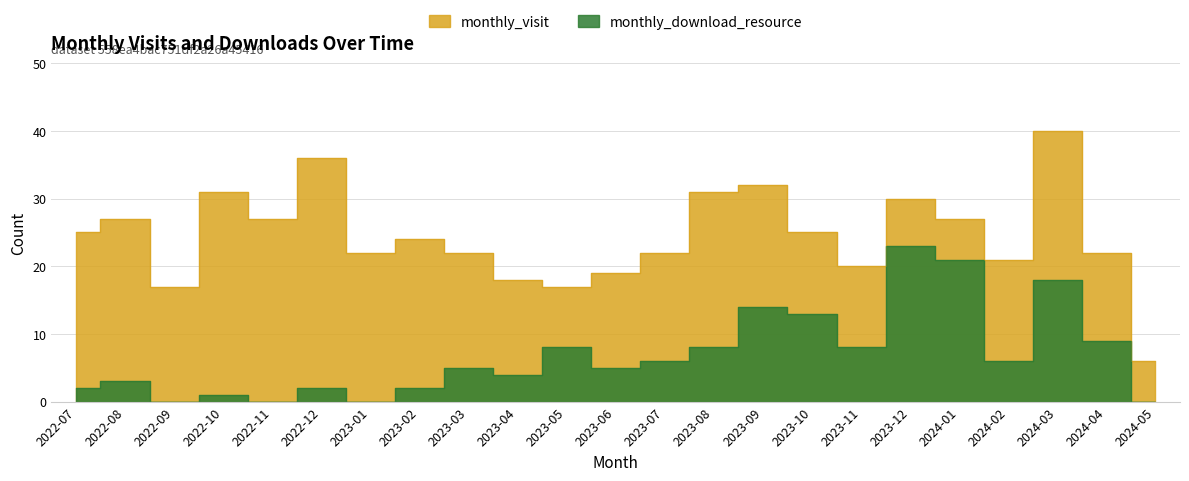

Rank the categories by monthly_download_resource value from lowest to highest.

2022-09, 2022-11, 2023-01, 2024-05, 2022-10, 2022-07, 2022-12, 2023-02, 2022-08, 2023-04, 2023-03, 2023-06, 2023-07, 2024-02, 2023-05, 2023-08, 2023-11, 2024-04, 2023-10, 2023-09, 2024-03, 2024-01, 2023-12